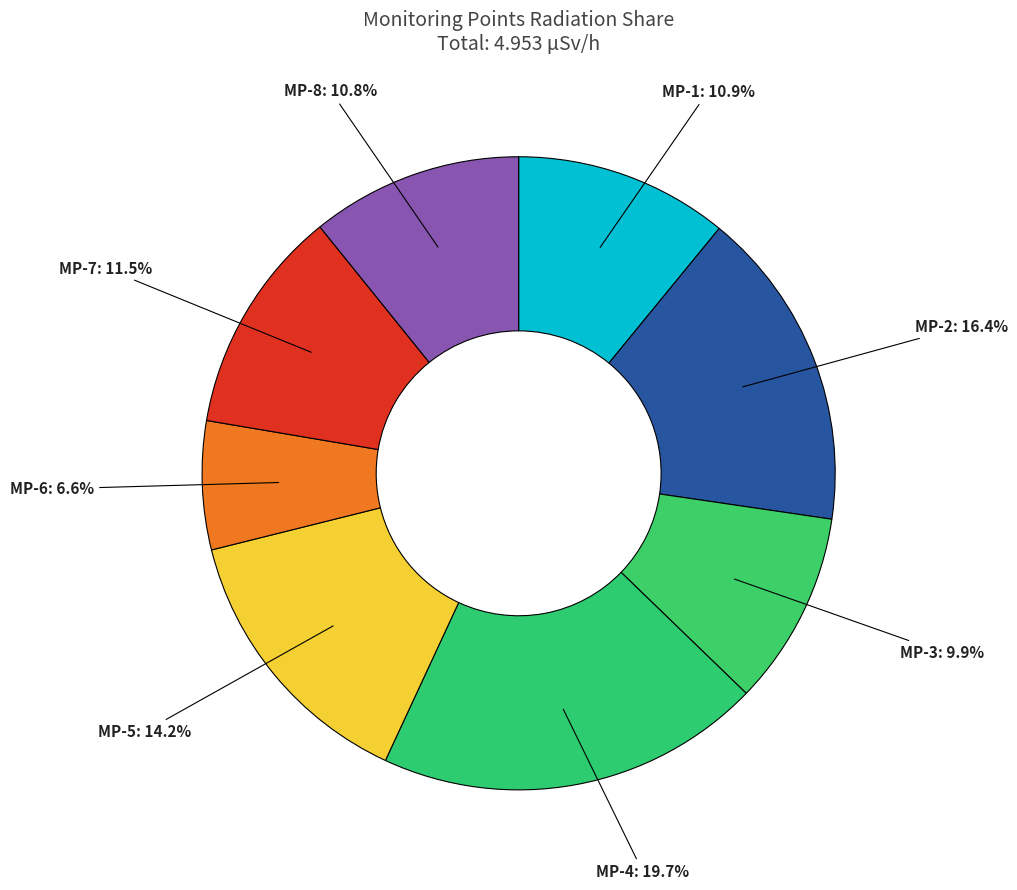

Count the number of slices in the pie.

8